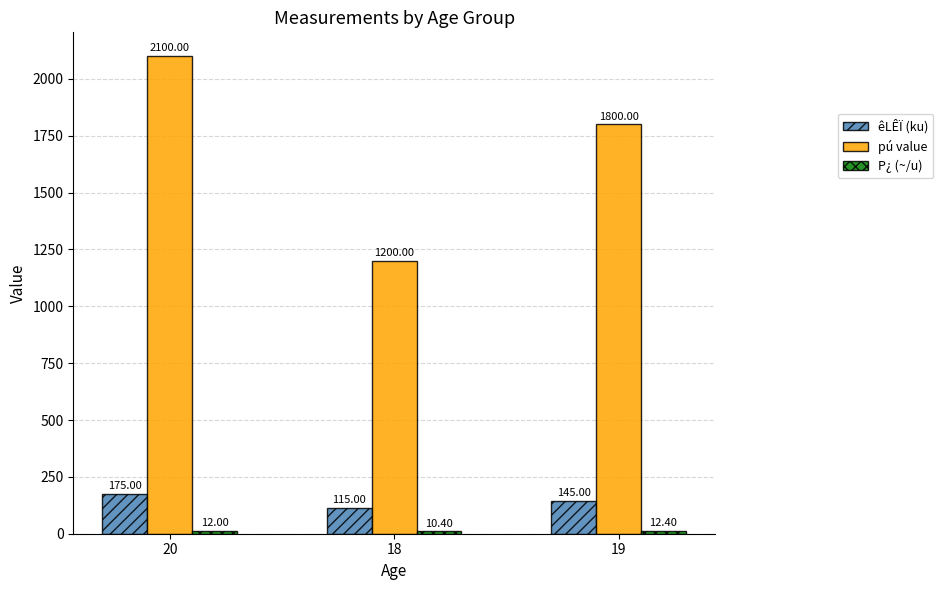

Between 20 and 18, which series saw the biggest shift?

pú value